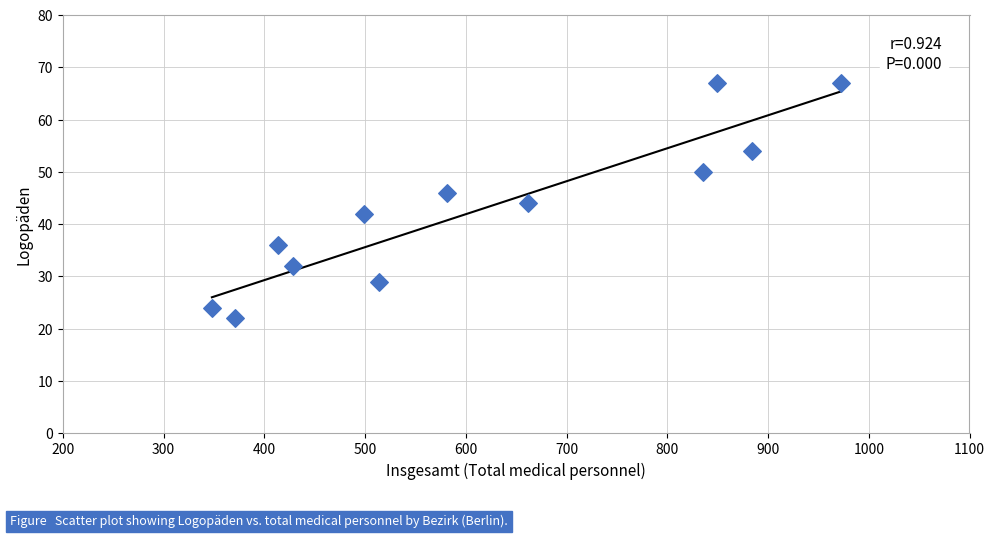

What is the average X value?

613